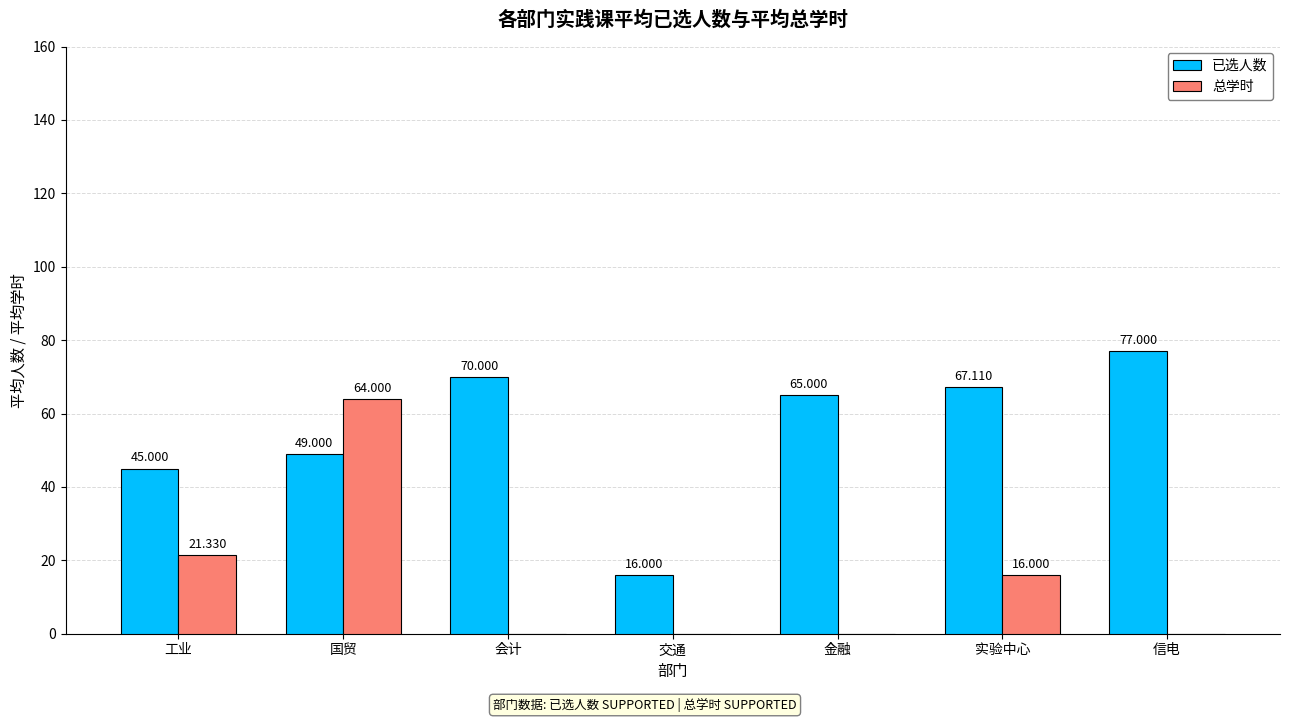

What are all the series names shown in the legend?

已选人数, 总学时